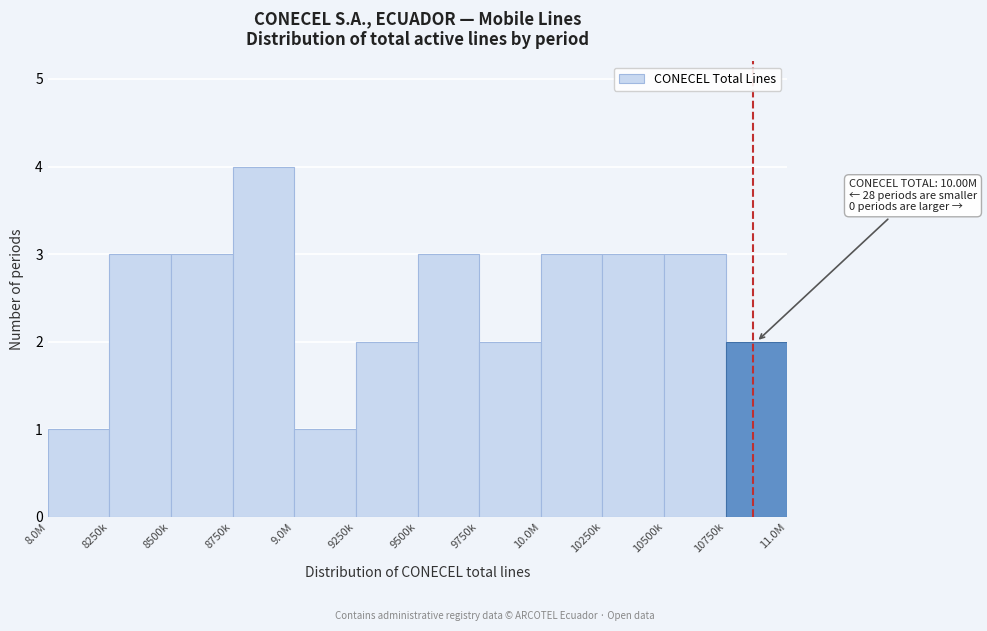

Reading left to right, transcribe all the data shown in this chart.

8.0M=1	8250k=3	8500k=3	8750k=4	9.0M=1	9250k=2	9500k=3	9750k=2	10.0M=3	10250k=3	10500k=3	10750k=2